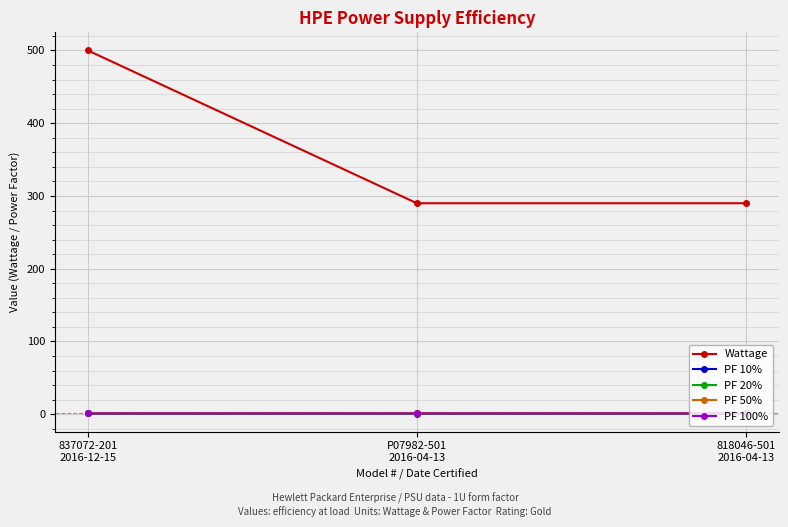

At how many categories does at least one series exceed 207?

3